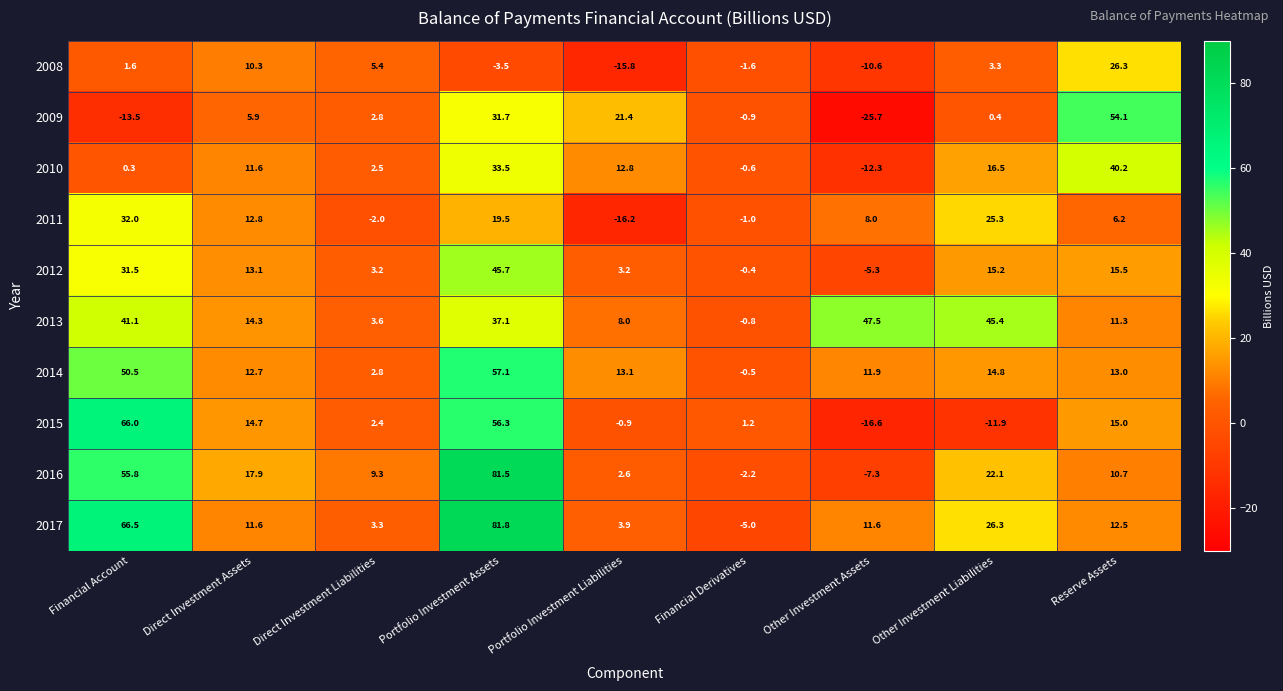

At how many categories does at least one series exceed 7?

8